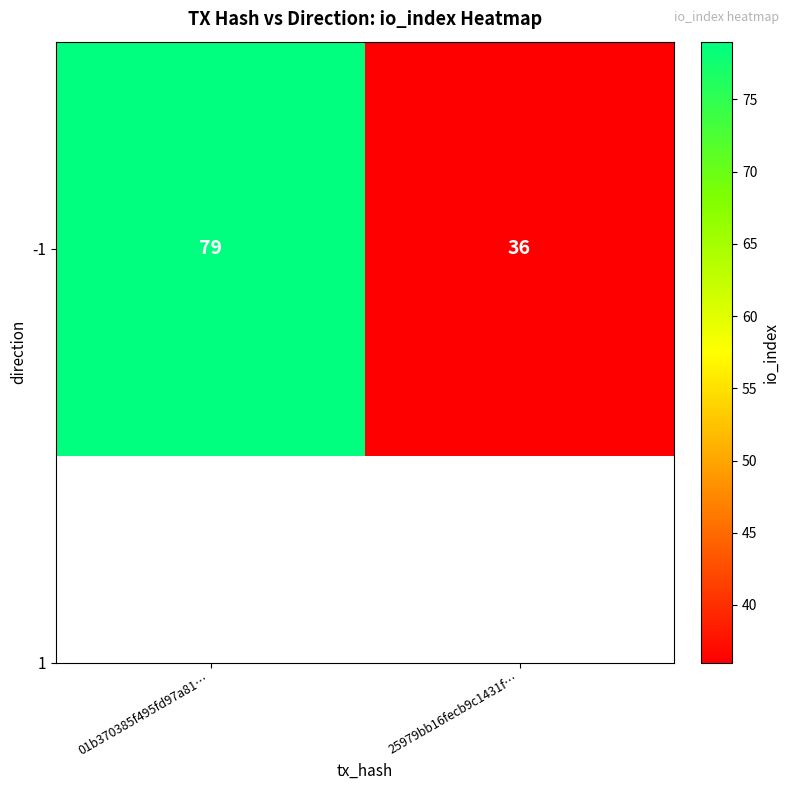

Which category has the highest value across all series?

01b370385f495fd97a81…